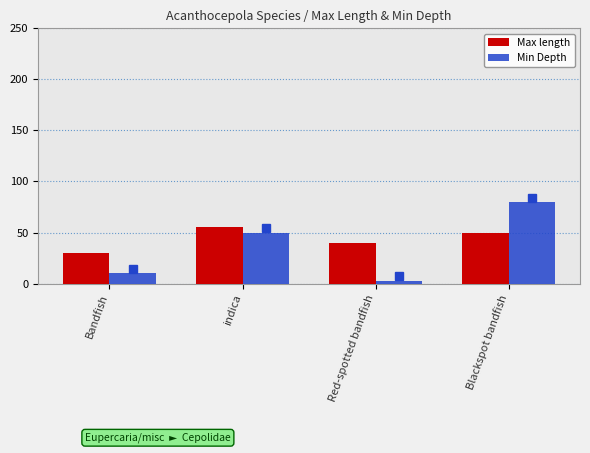

Reading left to right, list all the values displayed in this chart.

Max length: Bandfish=30	indica=55	Red-spotted bandfish=40	Blackspot bandfish=50
Min Depth: Bandfish=10	indica=50	Red-spotted bandfish=3	Blackspot bandfish=80